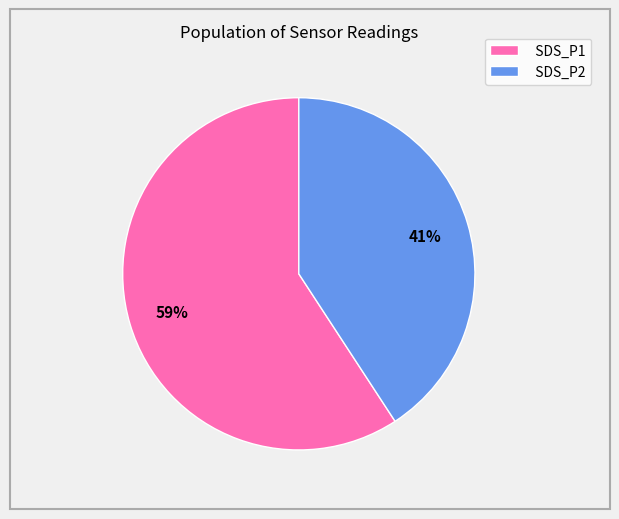

To the nearest percent, what is the difference between the largest and smallest slice percentages?

18%